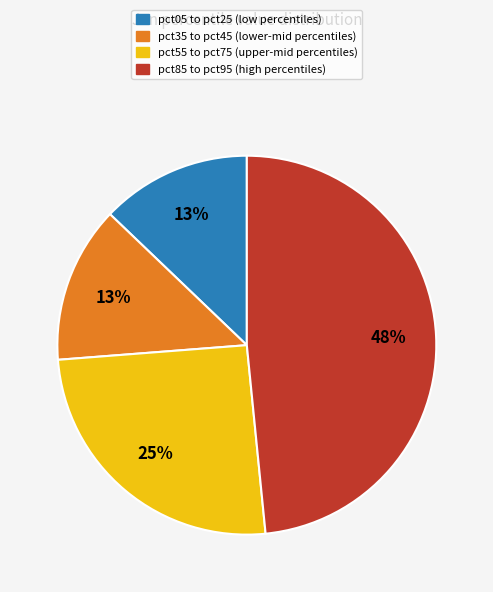

What is the largest slice in the pie chart?

pct85 to pct95 (high percentiles)